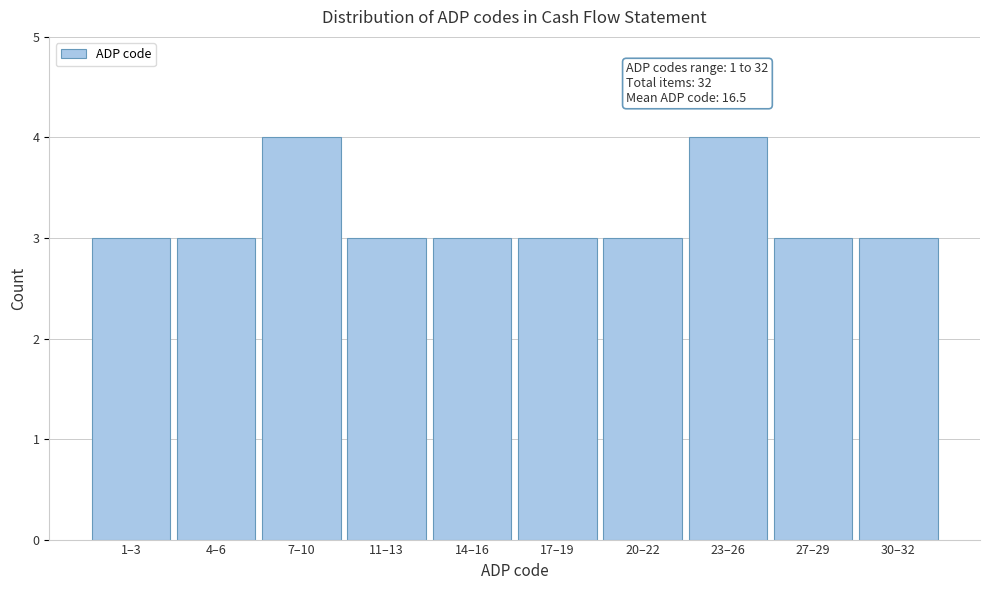

Reading left to right, transcribe all the data shown in this chart.

3	3	4	3	3	3	3	4	3	3